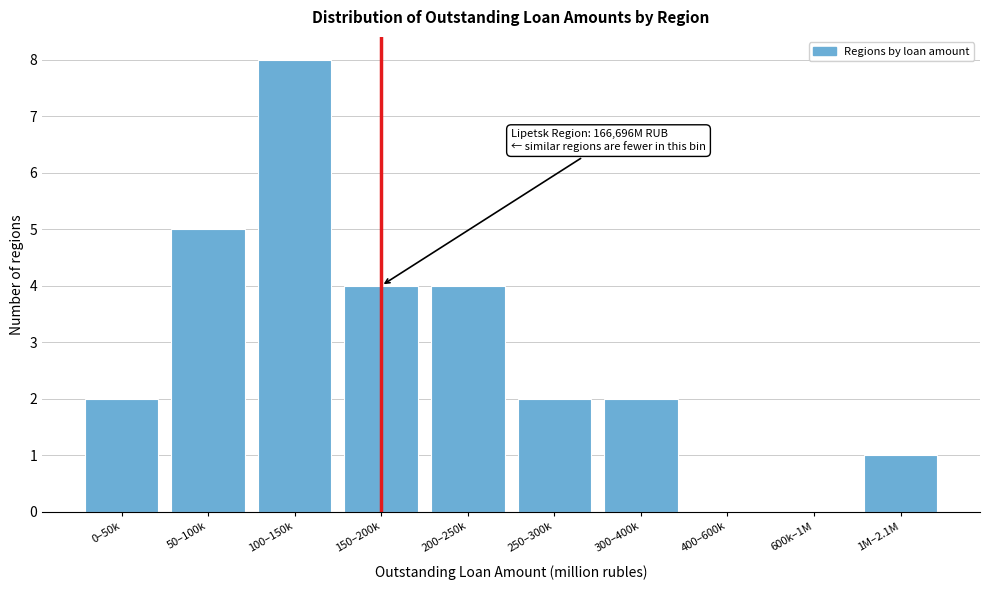

Reading left to right, transcribe all the data shown in this chart.

0–50k=2	50–100k=5	100–150k=8	150–200k=4	200–250k=4	250–300k=2	300–400k=2	400–600k=0	600k–1M=0	1M–2.1M=1